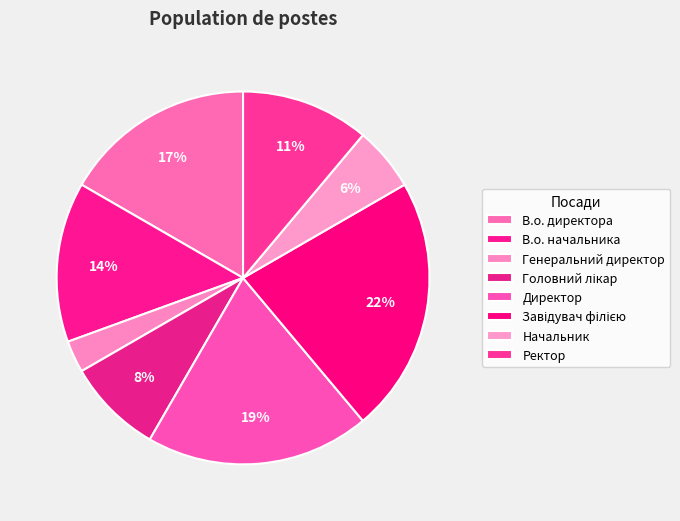

What percentage is the Ректор slice, to the nearest percent?

11%